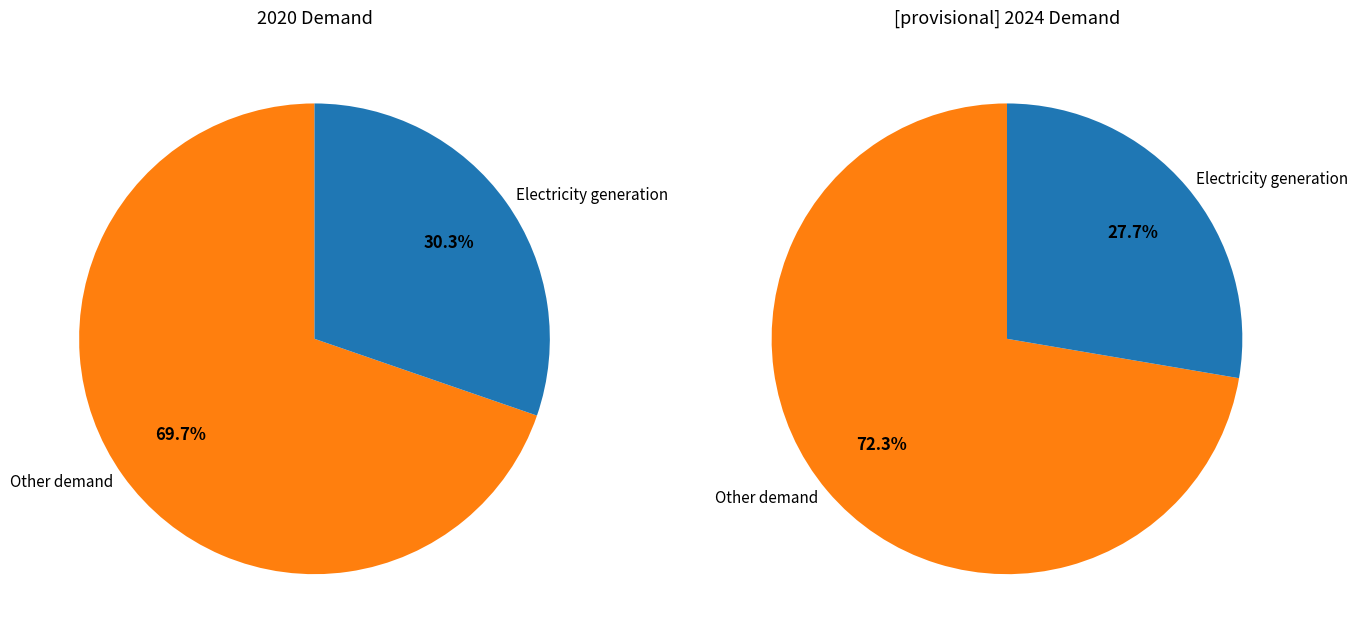

Combined, do 2020 and [provisional] 2024 account for over 50%?

No